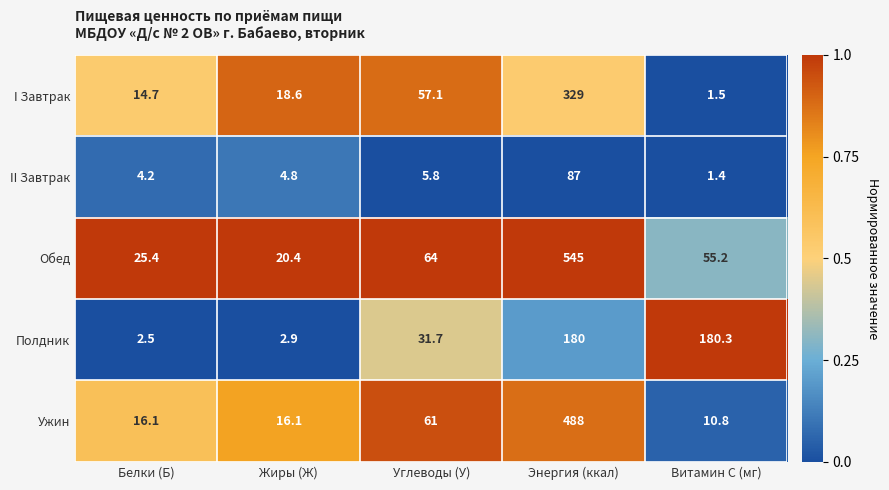

Is the value of Ужин at Витамин С (мг) greater than the value of I Завтрак at Углеводы (У)?

No